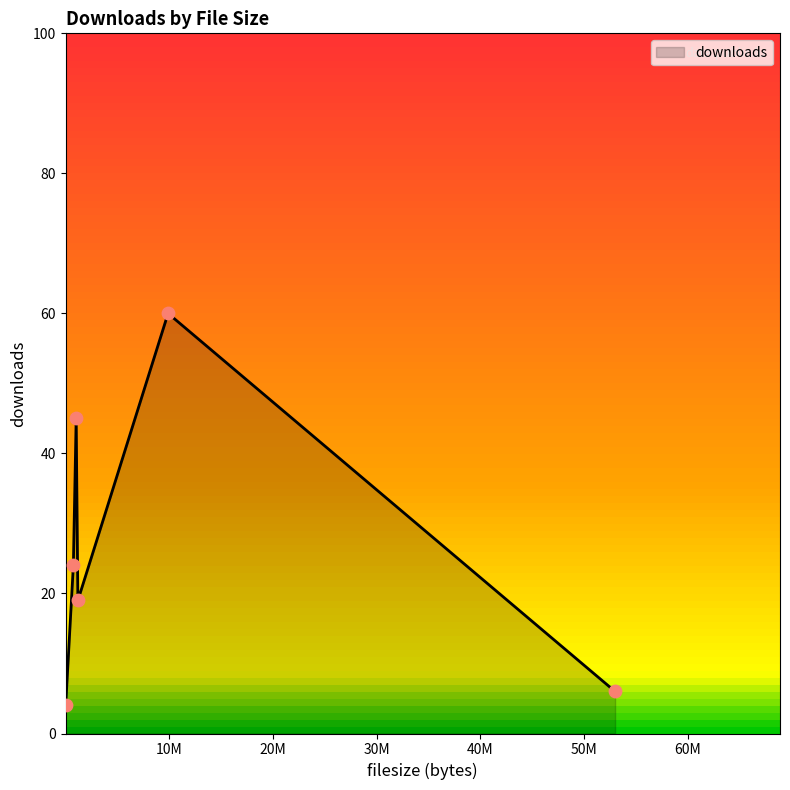

What is the sum of all values?

158